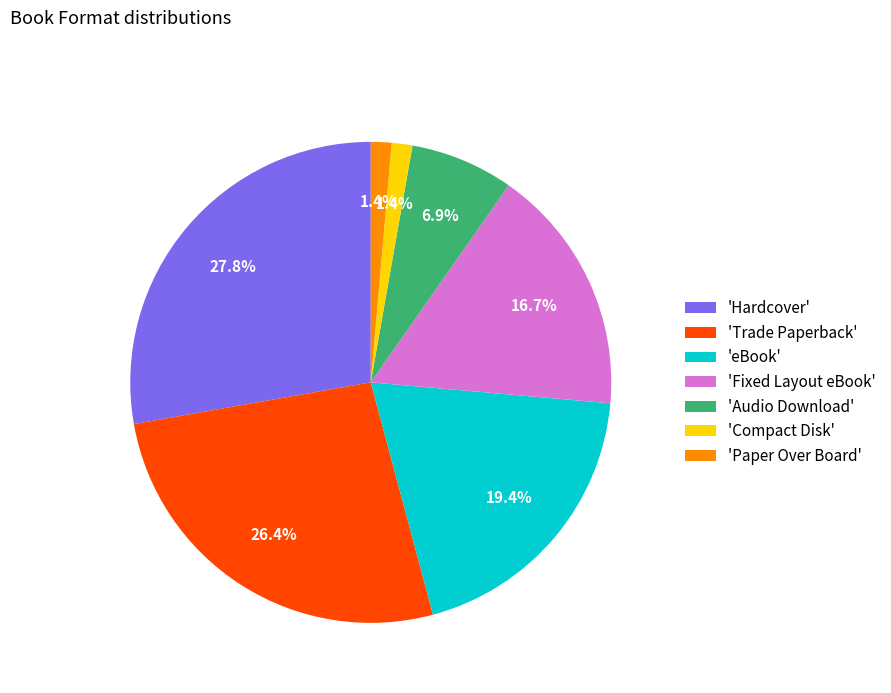

Is 'Hardcover' the majority of the pie?

No